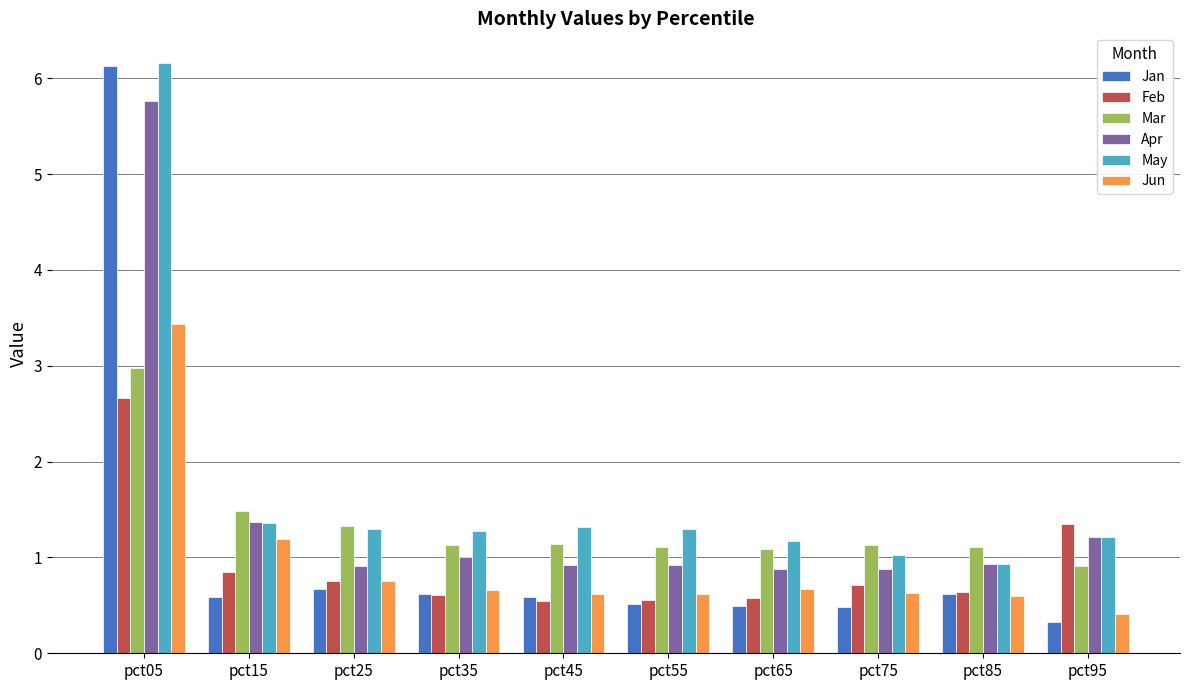

What are all the series names shown in the legend?

Jan, Feb, Mar, Apr, May, Jun